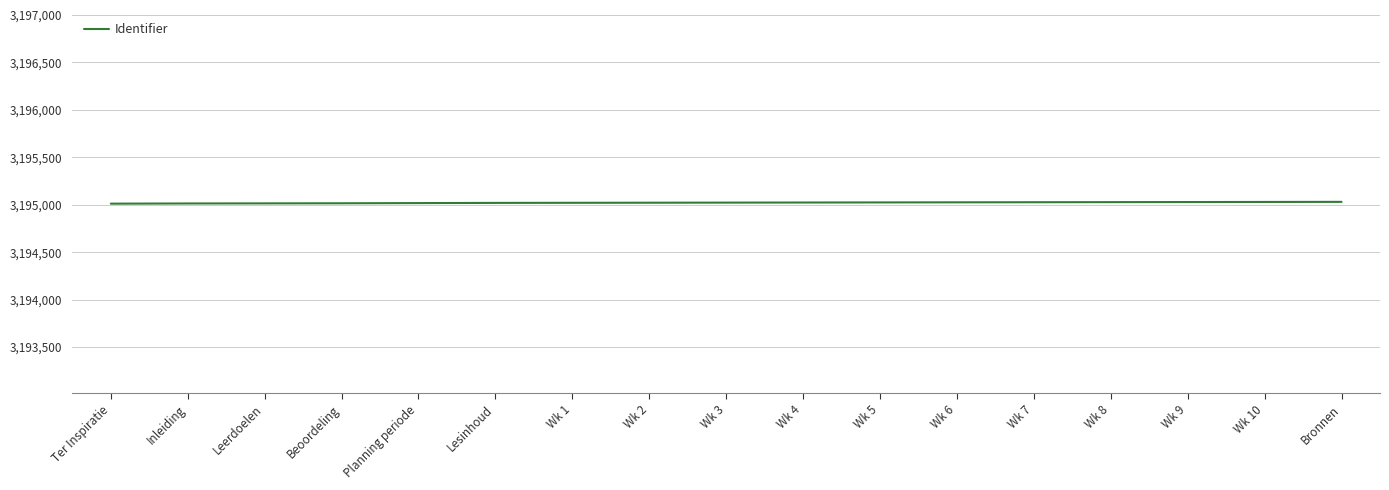

What is the smallest value displayed?

3195011